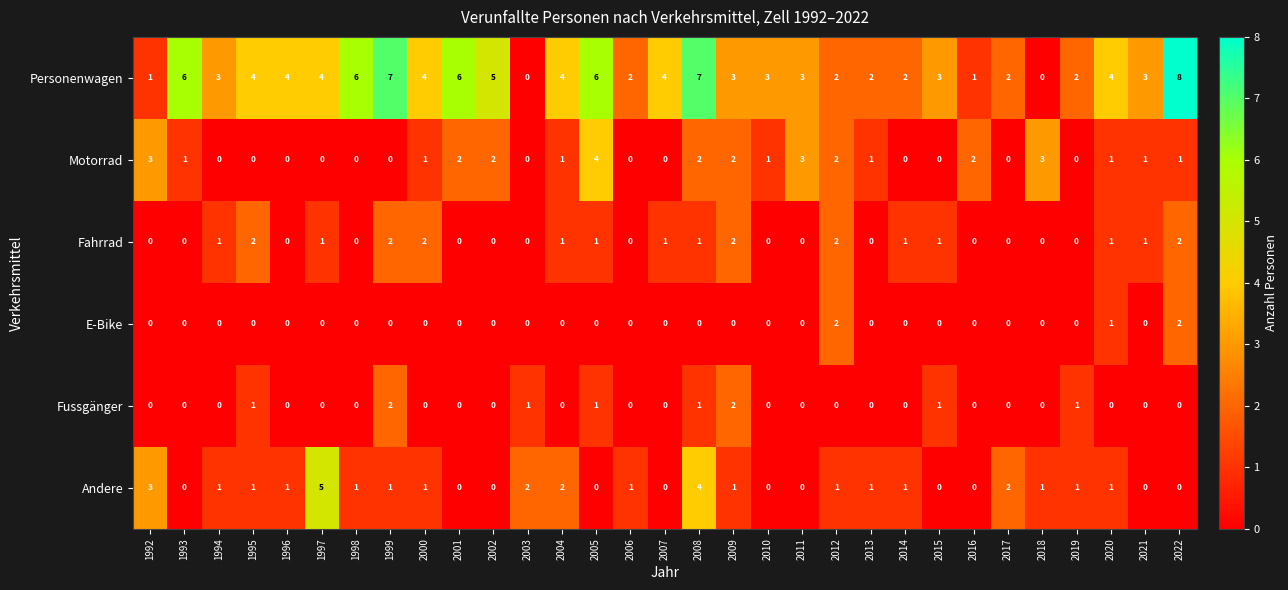

What is the maximum value shown in the chart?

8